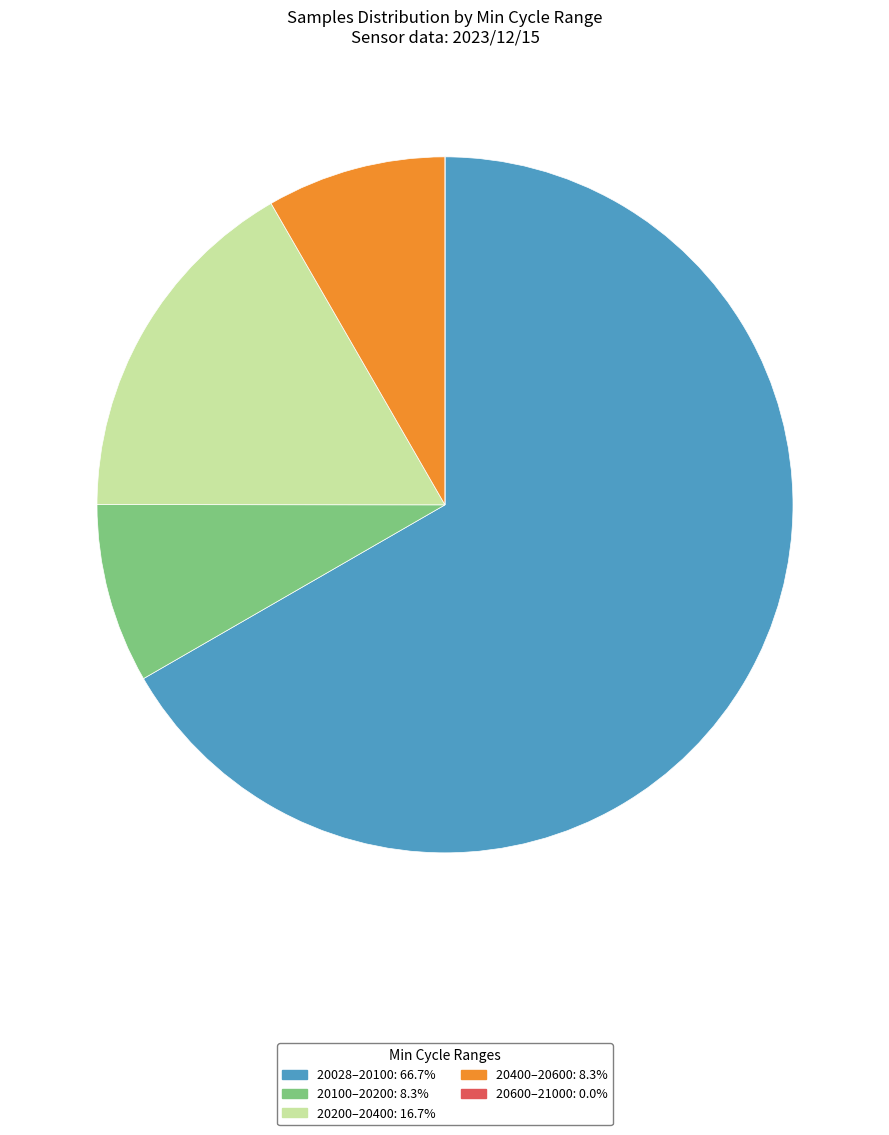

Is there a majority slice in this chart?

Yes